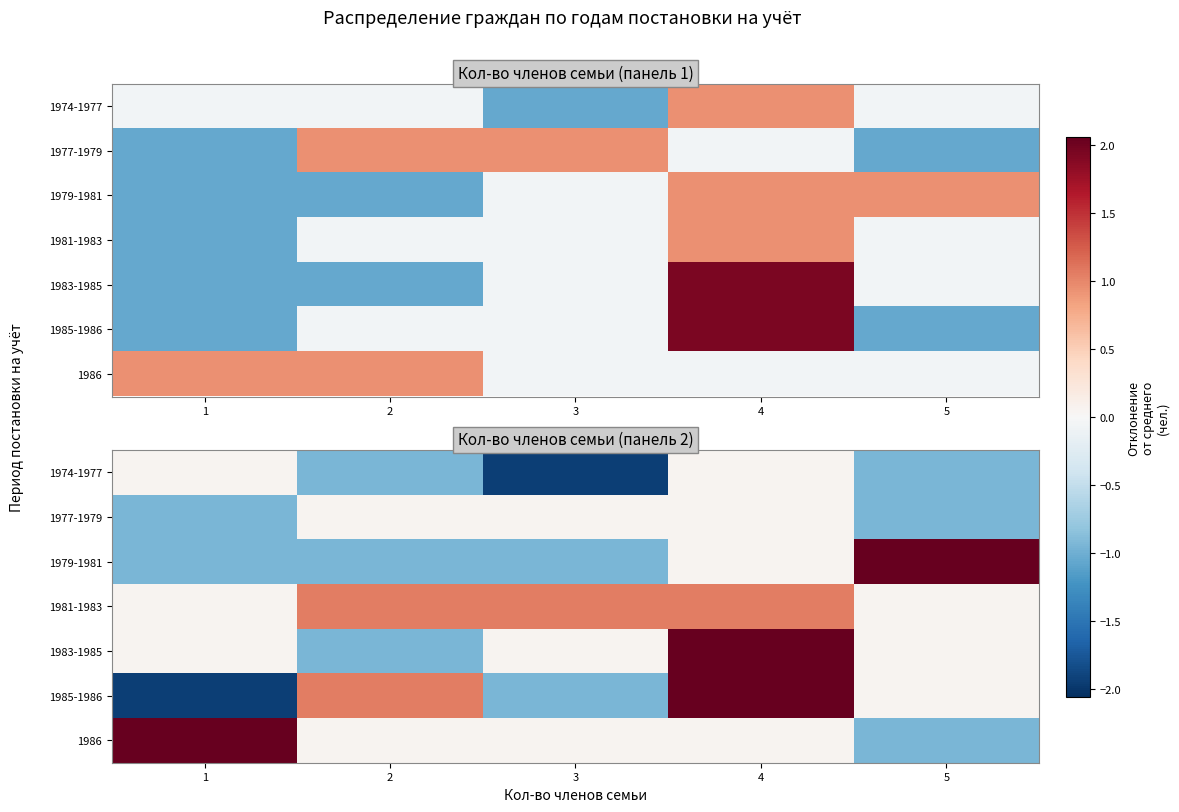

List the labels in order of row_1 value, smallest first.

1, 5, 2, 3, 4